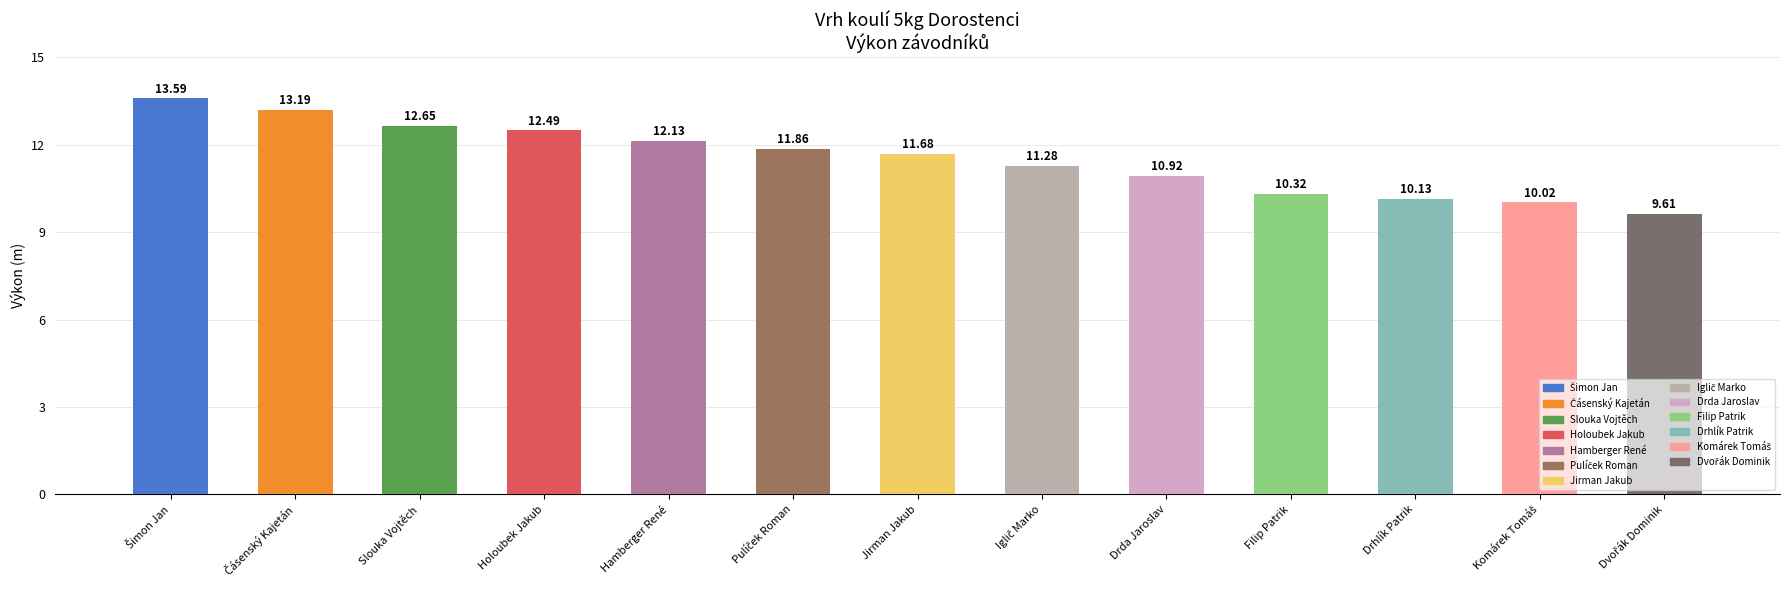

Between Slouka Vojtěch and Filip Patrik, which is larger?

Slouka Vojtěch